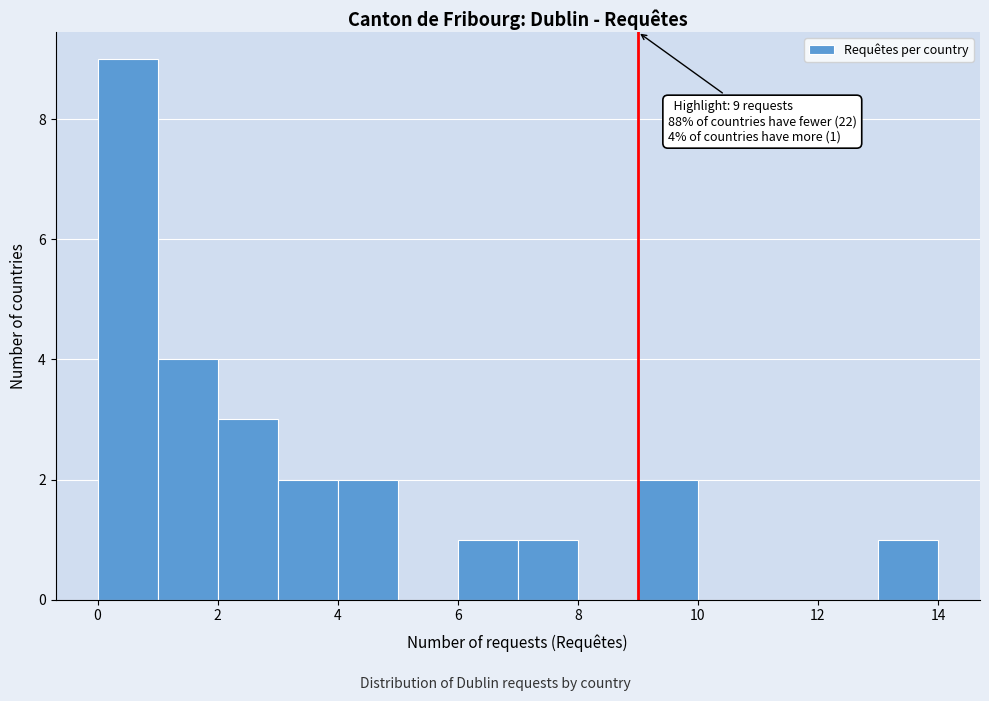

Over which range of the x-axis is the bar tallest?

0 to 1